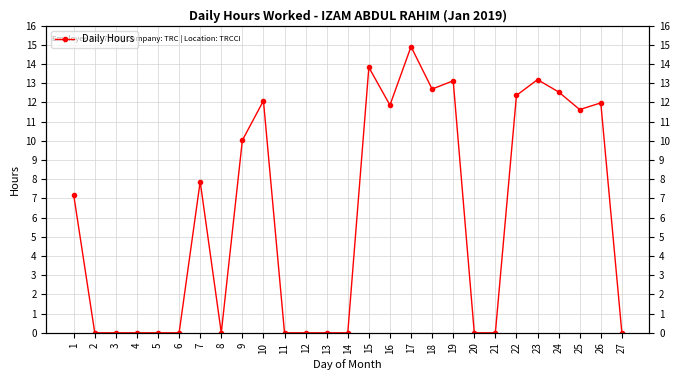

List the labels in order of value, smallest first.

2, 3, 4, 5, 6, 8, 11, 12, 13, 14, 20, 21, 27, 1, 7, 9, 25, 16, 26, 10, 22, 24, 18, 19, 23, 15, 17